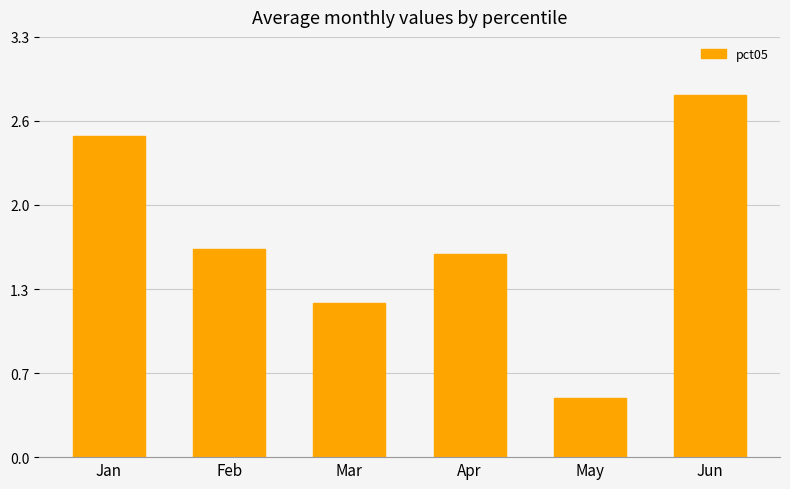

Which category has the highest value across all series?

Jun